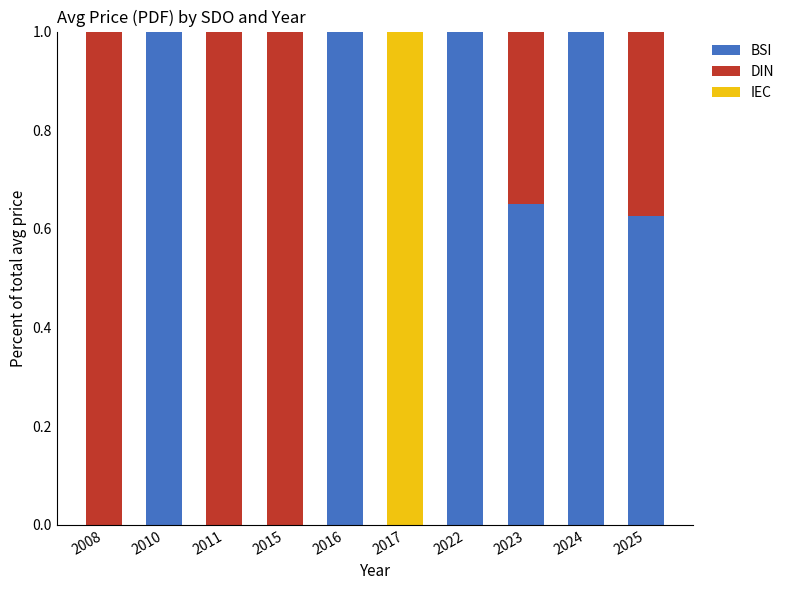

What is the average value of the BSI series?

0.5